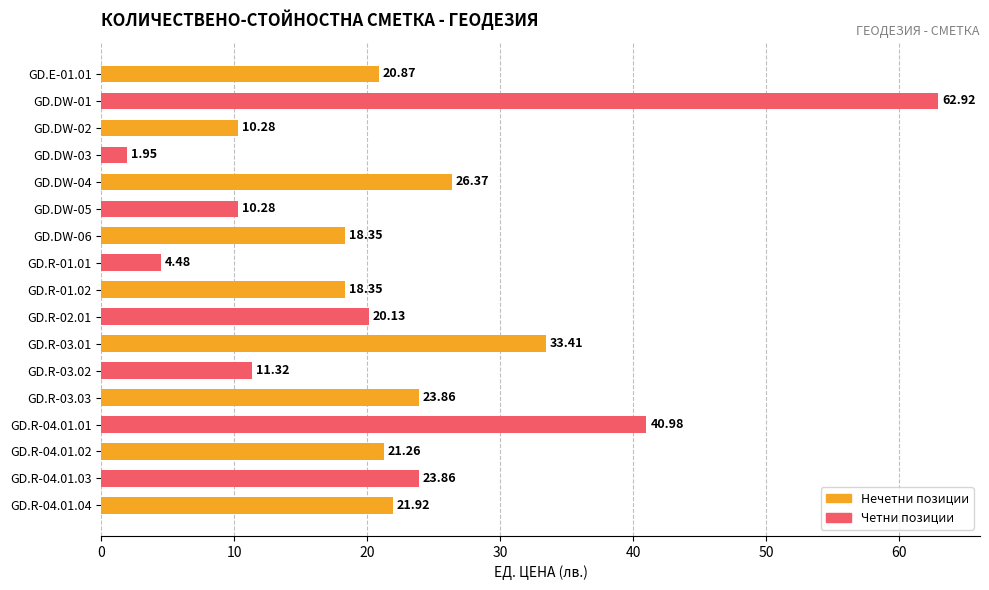

Which label corresponds to the smallest value in the chart?

GD.DW-03